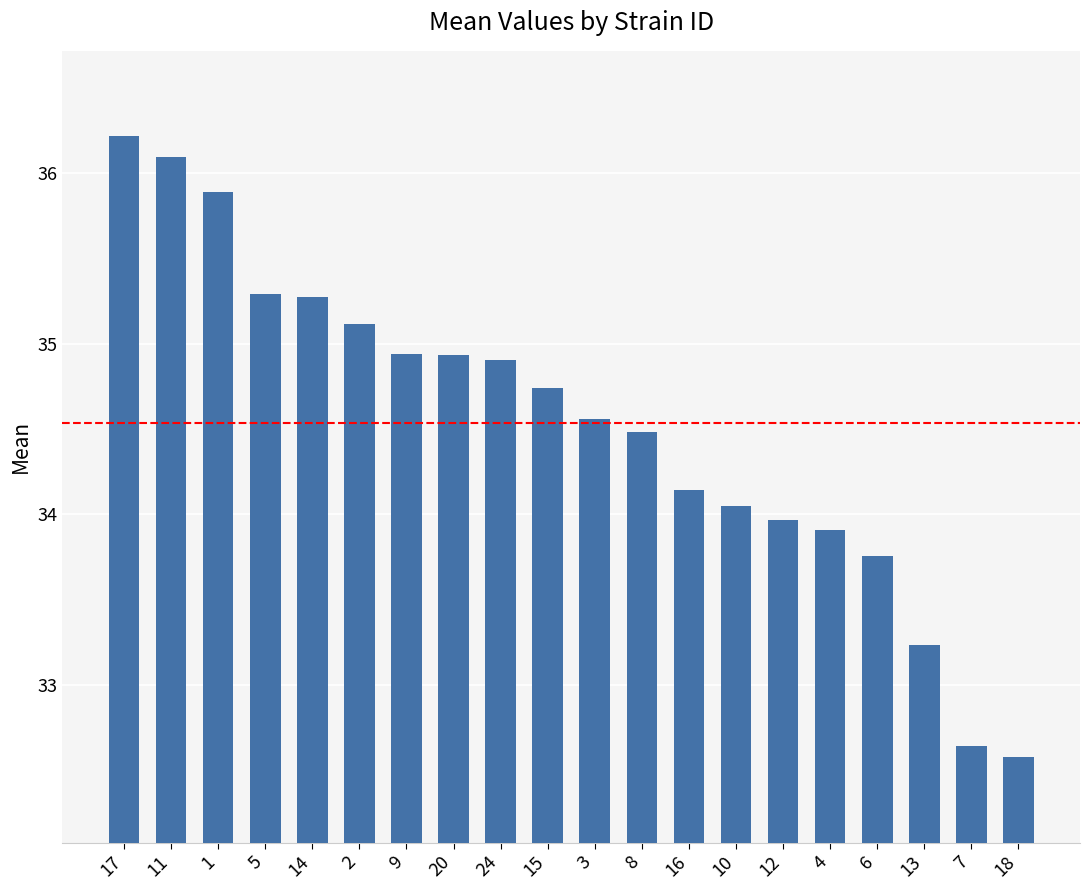

Reading left to right, extract all data points from this chart.

36.2	36.1	35.9	35.3	35.3	35.1	34.9	34.9	34.9	34.7	34.6	34.5	34.1	34.0	34.0	33.9	33.8	33.2	32.6	32.6